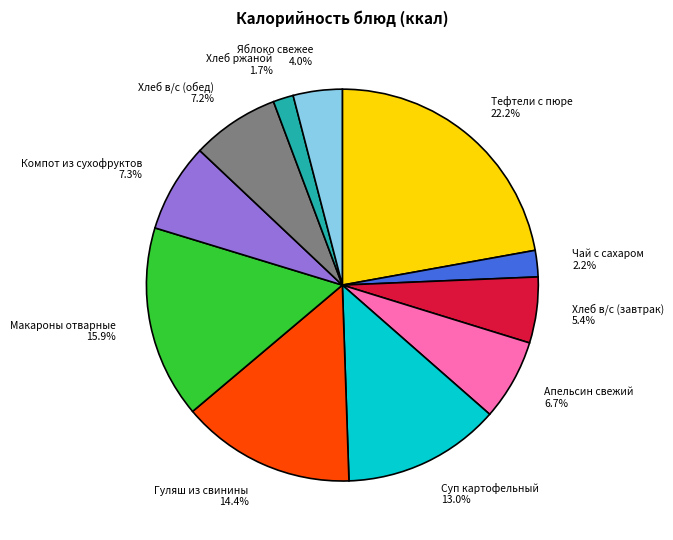

To the nearest percent, what percentage of the pie is Яблоко свежее?

4%